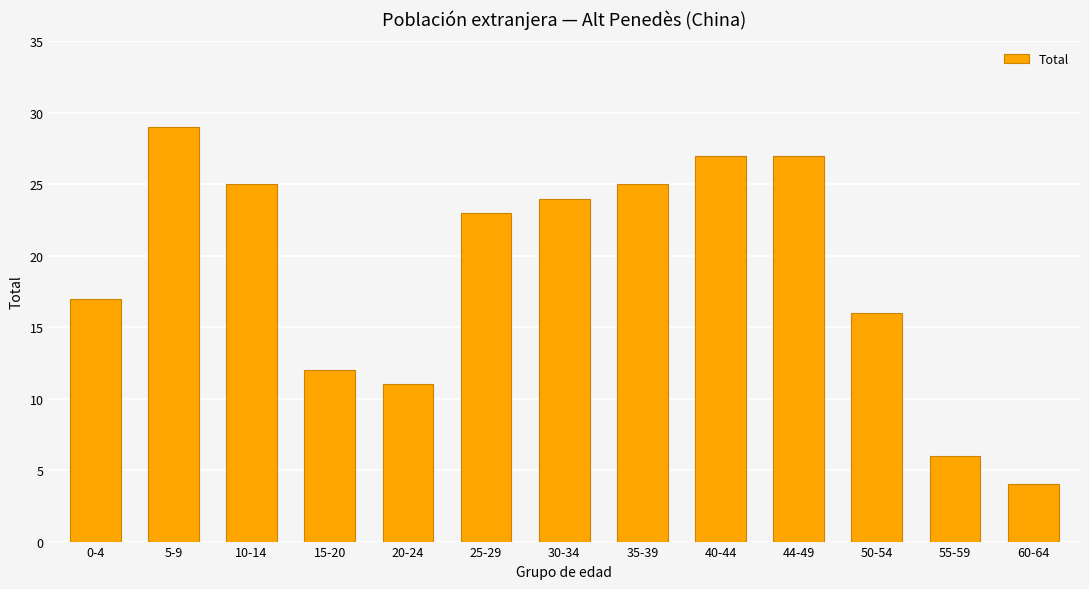

What is the difference between the maximum and minimum values?

25